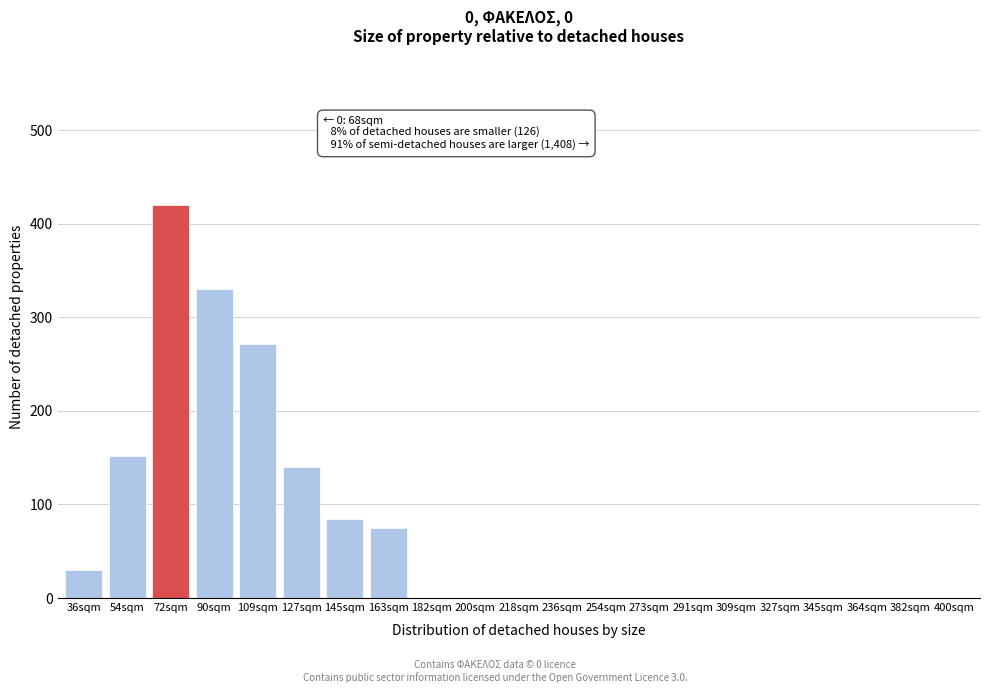

Reading left to right, transcribe all the data shown in this chart.

36sqm=30	54sqm=152	72sqm=420	90sqm=330	109sqm=272	127sqm=140	145sqm=85	163sqm=75	182sqm=0	200sqm=0	218sqm=0	236sqm=0	254sqm=0	273sqm=0	291sqm=0	309sqm=0	327sqm=0	345sqm=0	364sqm=0	382sqm=0	400sqm=0